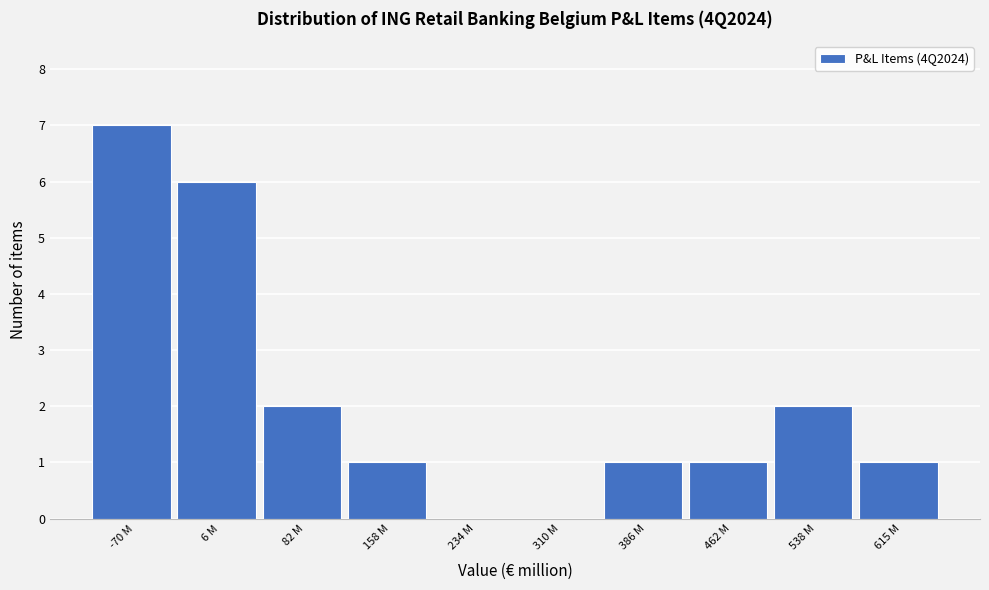

Reading right to left, transcribe all the data shown in this chart.

615 M=1	538 M=2	462 M=1	386 M=1	310 M=0	234 M=0	158 M=1	82 M=2	6 M=6	-70 M=7